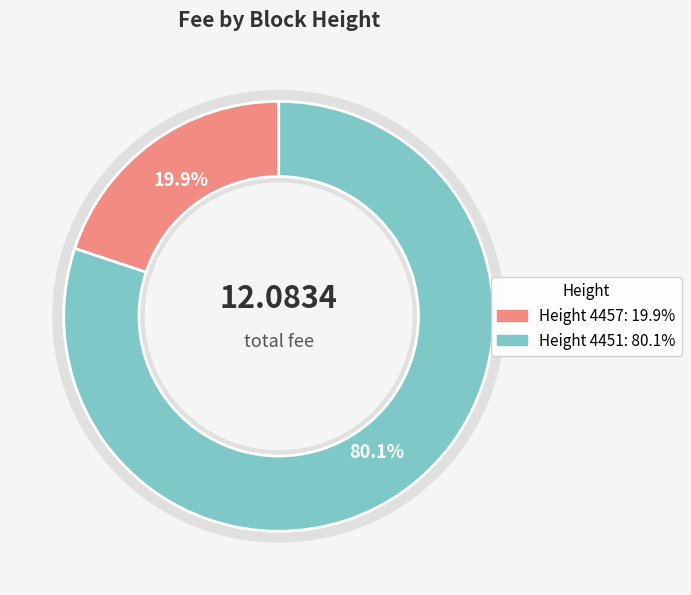

To the nearest percent, what is the combined percentage of 4457 and 4451?

100%